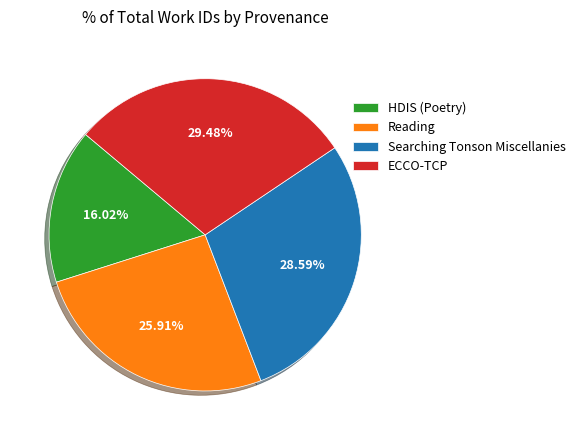

The Reading slice represents 26% of the pie. True or false?

True